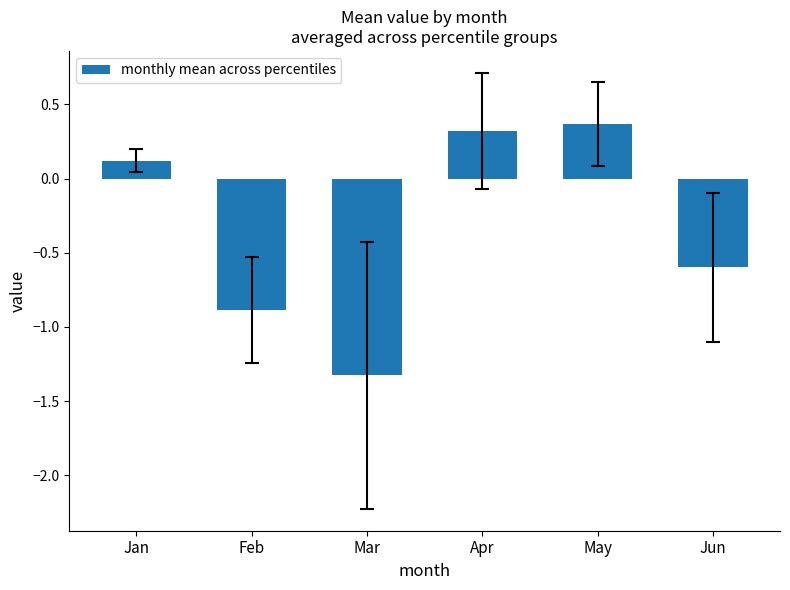

Between Apr and Jun, which is larger?

Apr